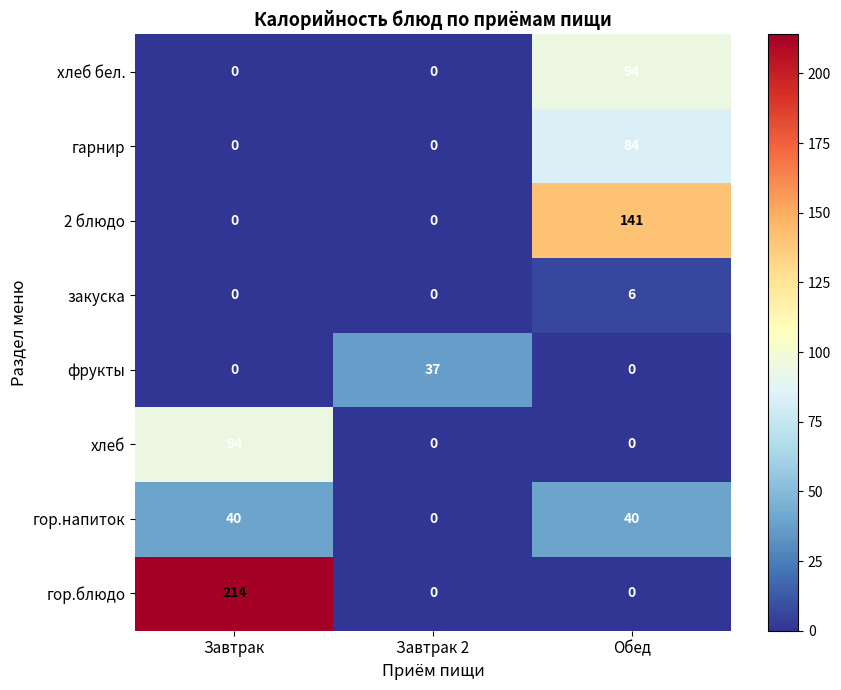

How many values in гарнир are above zero?

1